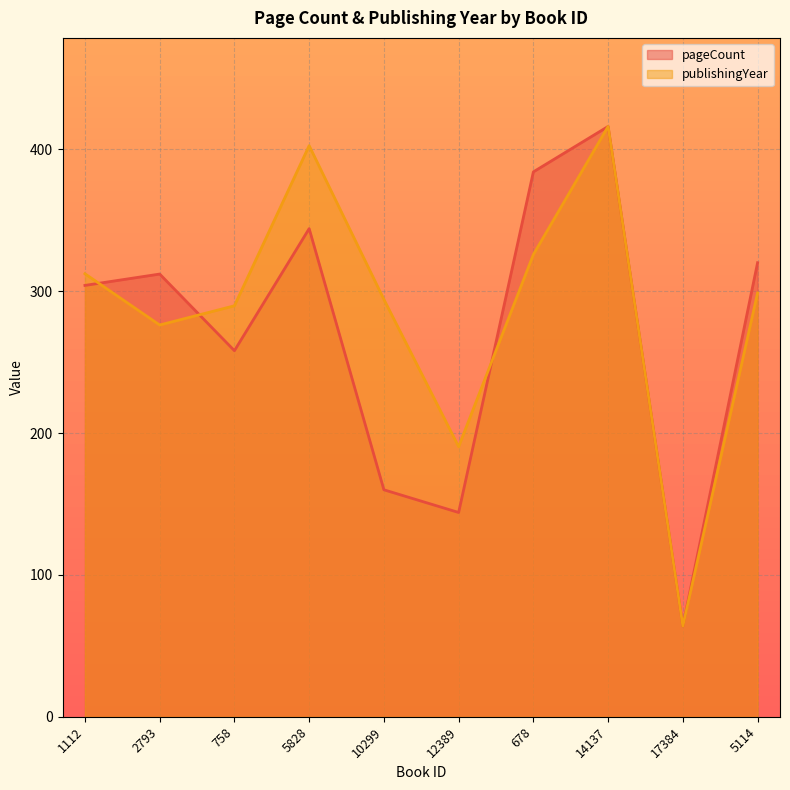

In pageCount, how many points are higher than both neighbors (excluding endpoints)?

3